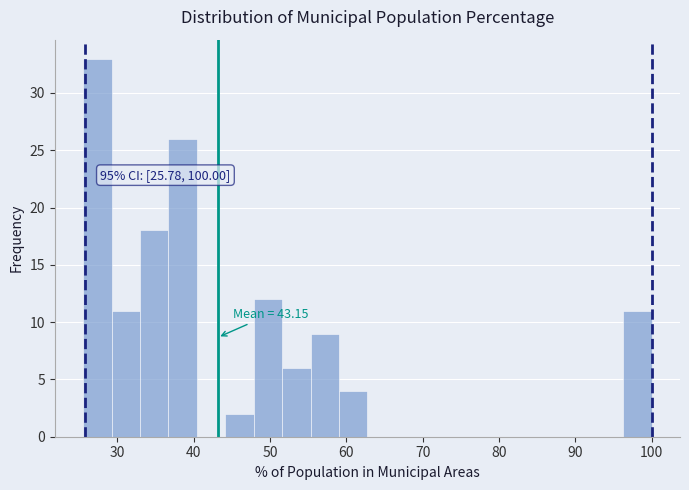

Around what value on the x-axis is the tallest bar? Give the approximate position of its centre, as read against the axis.

27